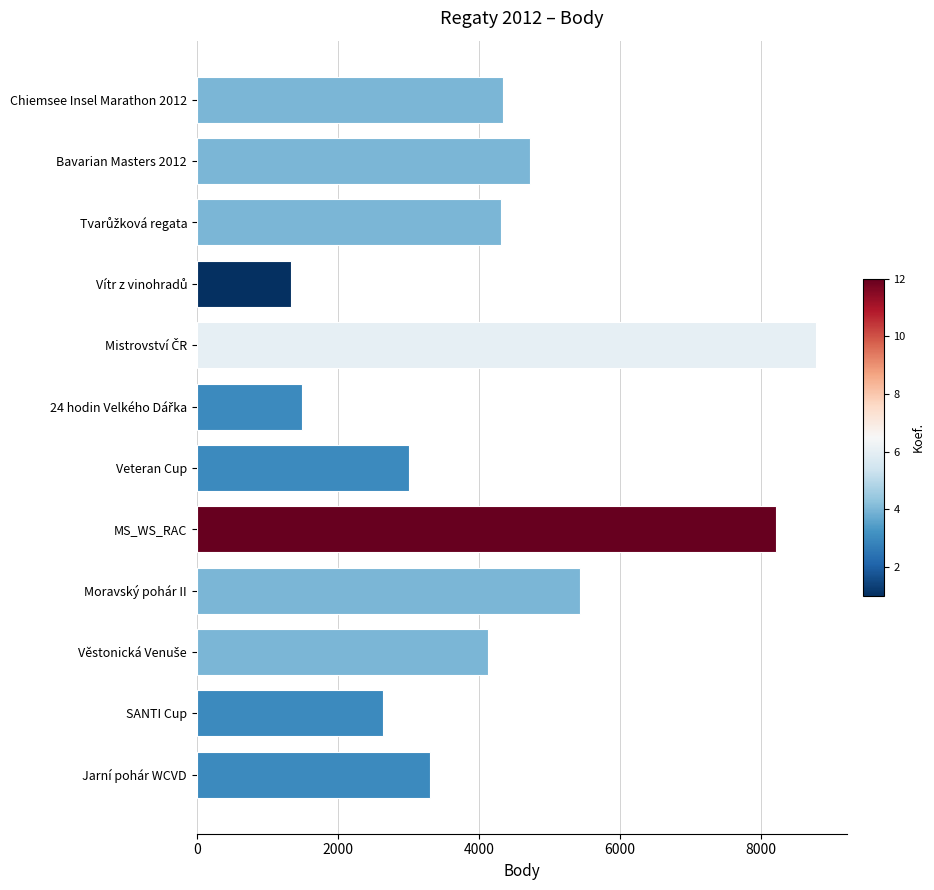

Are the bars horizontal?

Yes